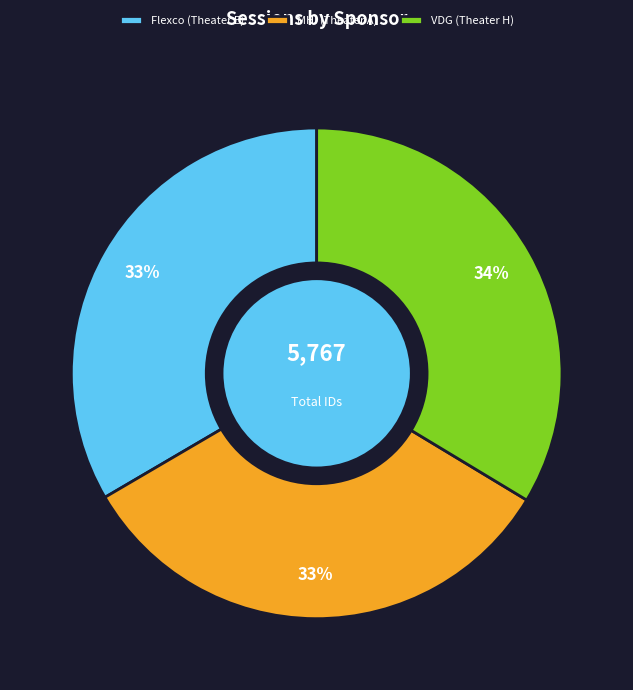

Is there a majority slice in this chart?

No